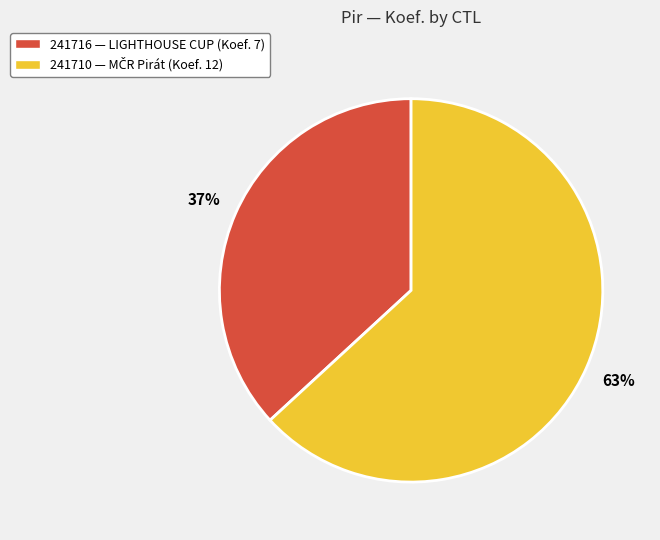

Count the number of slices in the pie.

2